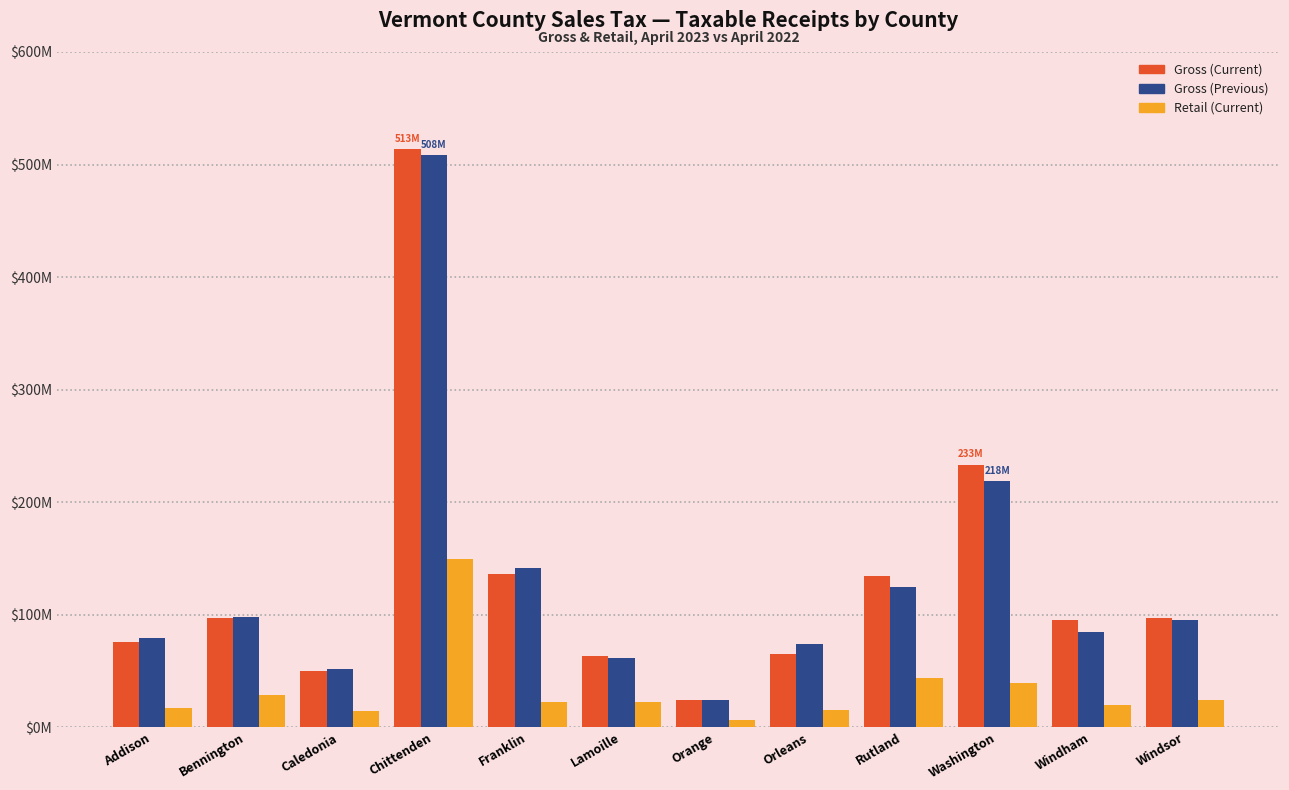

Read the Retail (Current) value at Orleans.

15076503.9